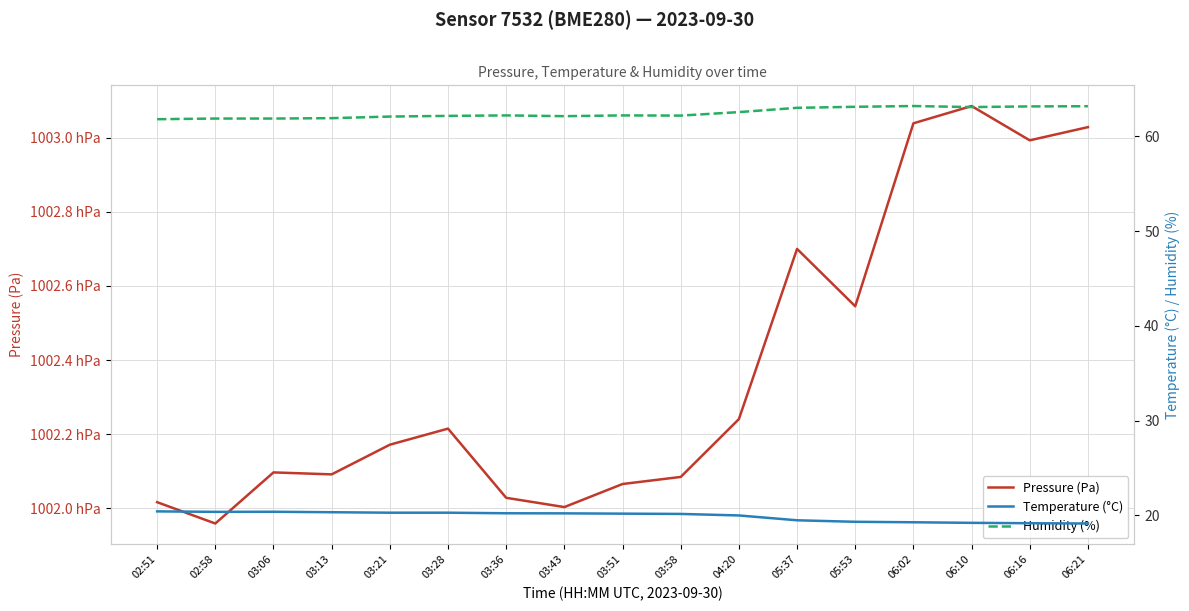

The value of Temperature (°C) at 03:21 is 7.7. True or false?

False